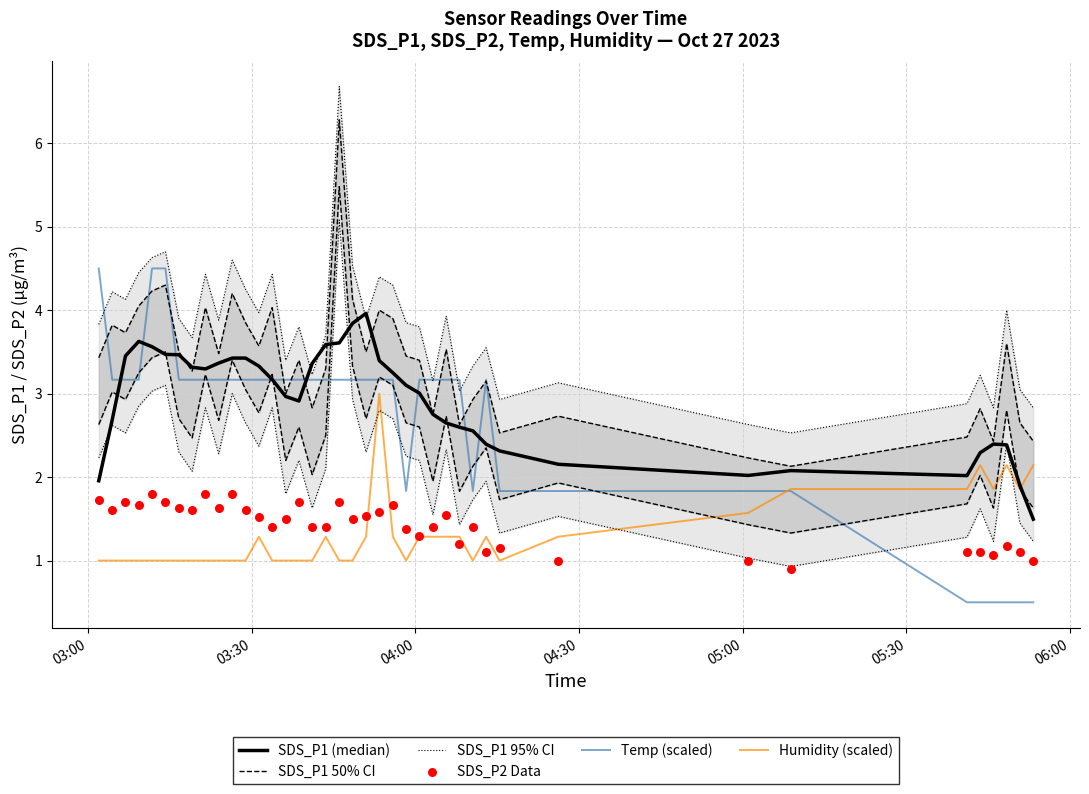

Which series has the largest total across all categories?

SDS_P1 (median)